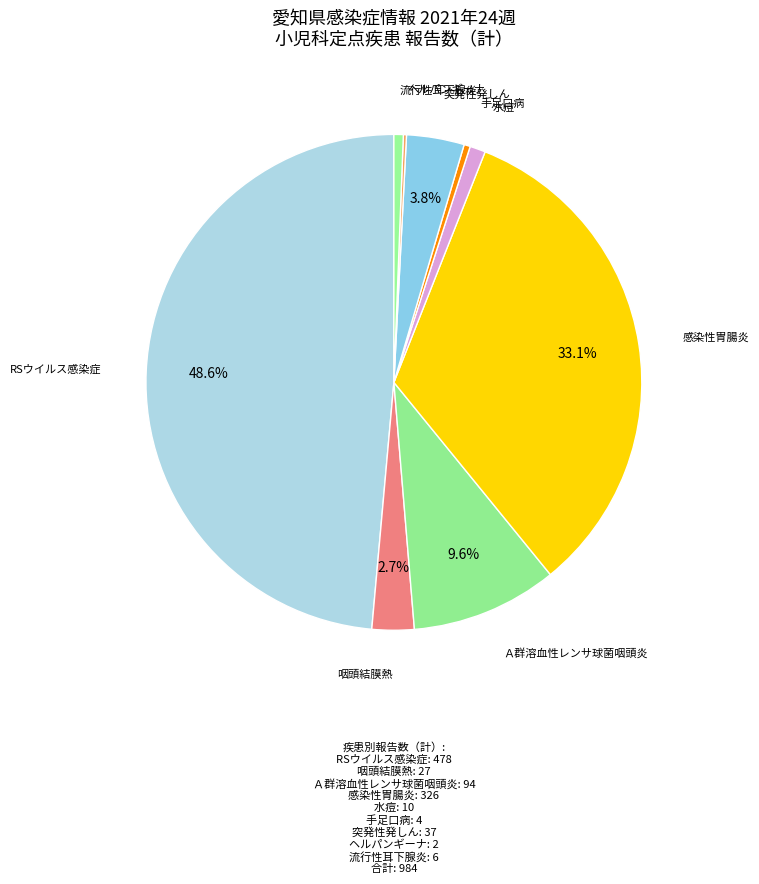

Does any single category account for the majority?

No